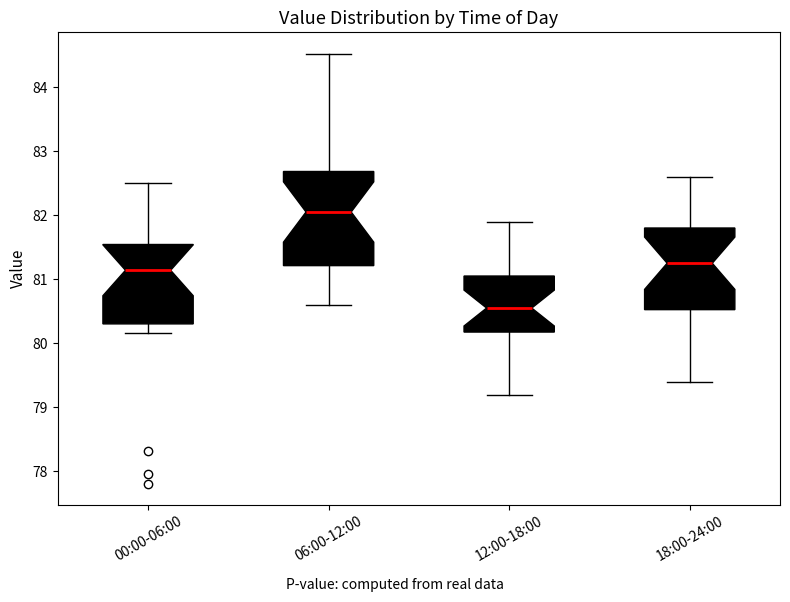

Which box has the lowest median line?

12:00-18:00